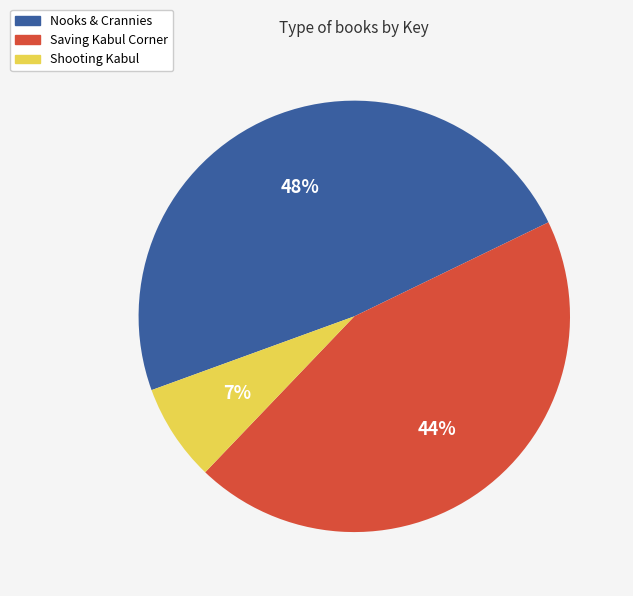

Is the sum of Saving Kabul Corner and Nooks & Crannies greater than half?

Yes